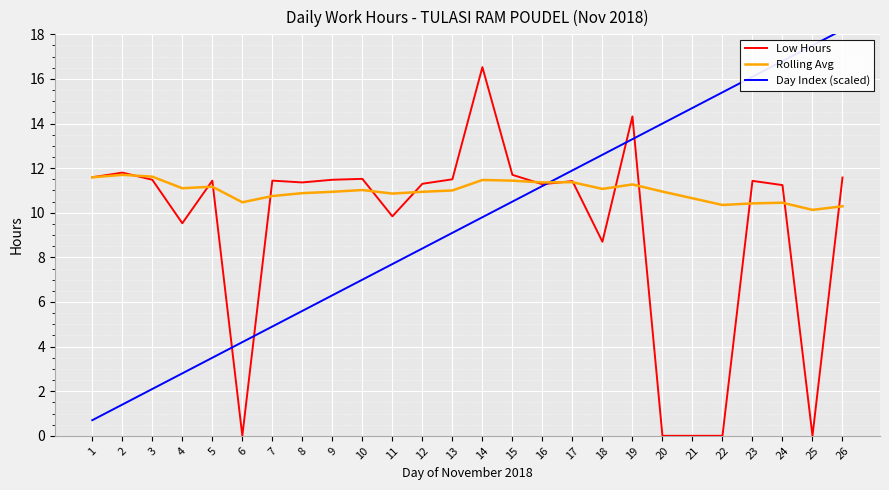

What is the sum of the Rolling Avg values at 19 and 9?

22.2